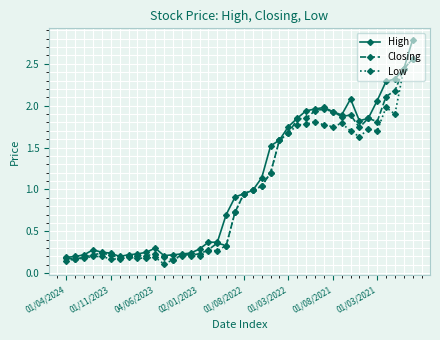

Which series has the largest total across all categories?

High